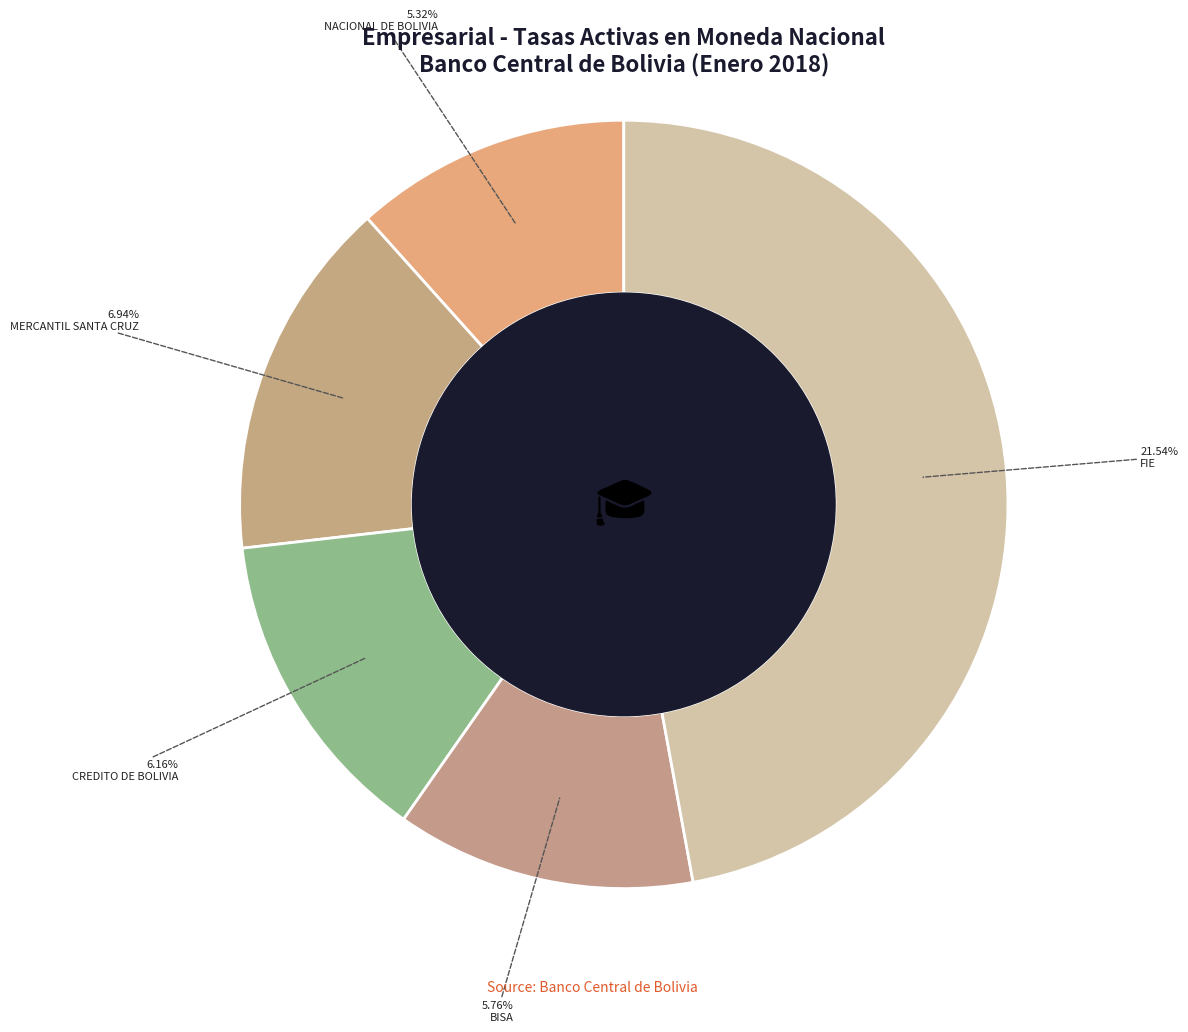

Does FORTALEZA account for over 50% of the chart?

No